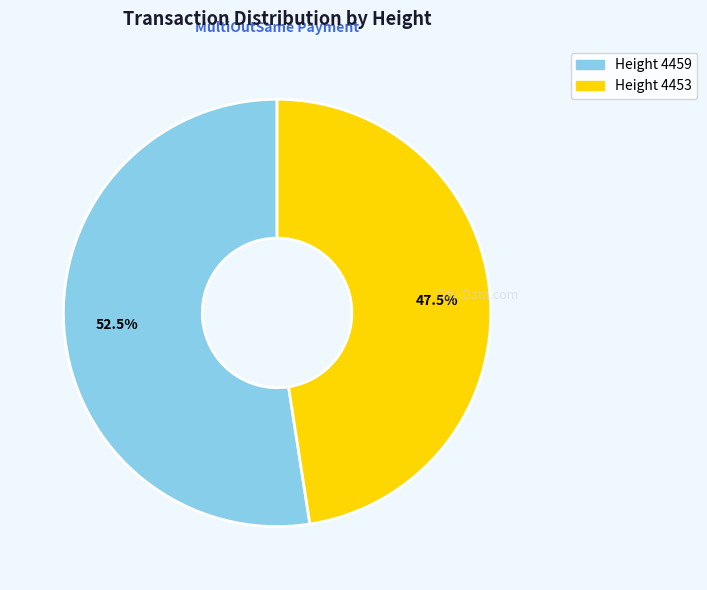

Is there any slice that represents more than half of the pie?

Yes